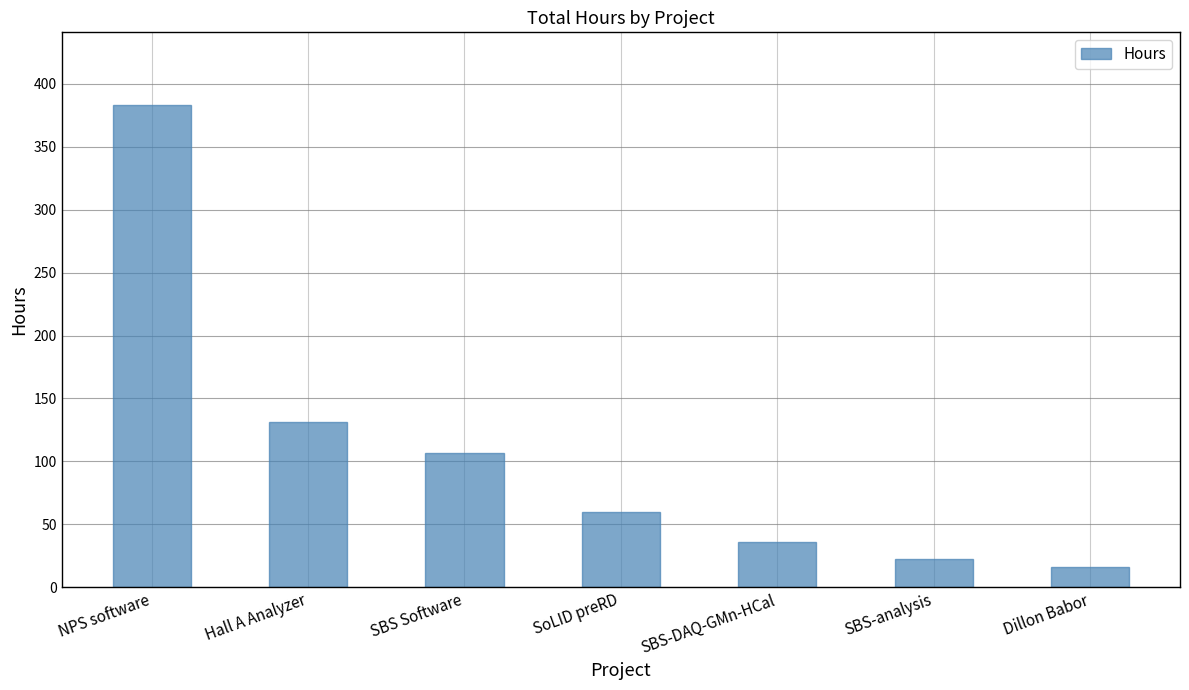

Between SBS-analysis and SoLID preRD, which is larger?

SoLID preRD